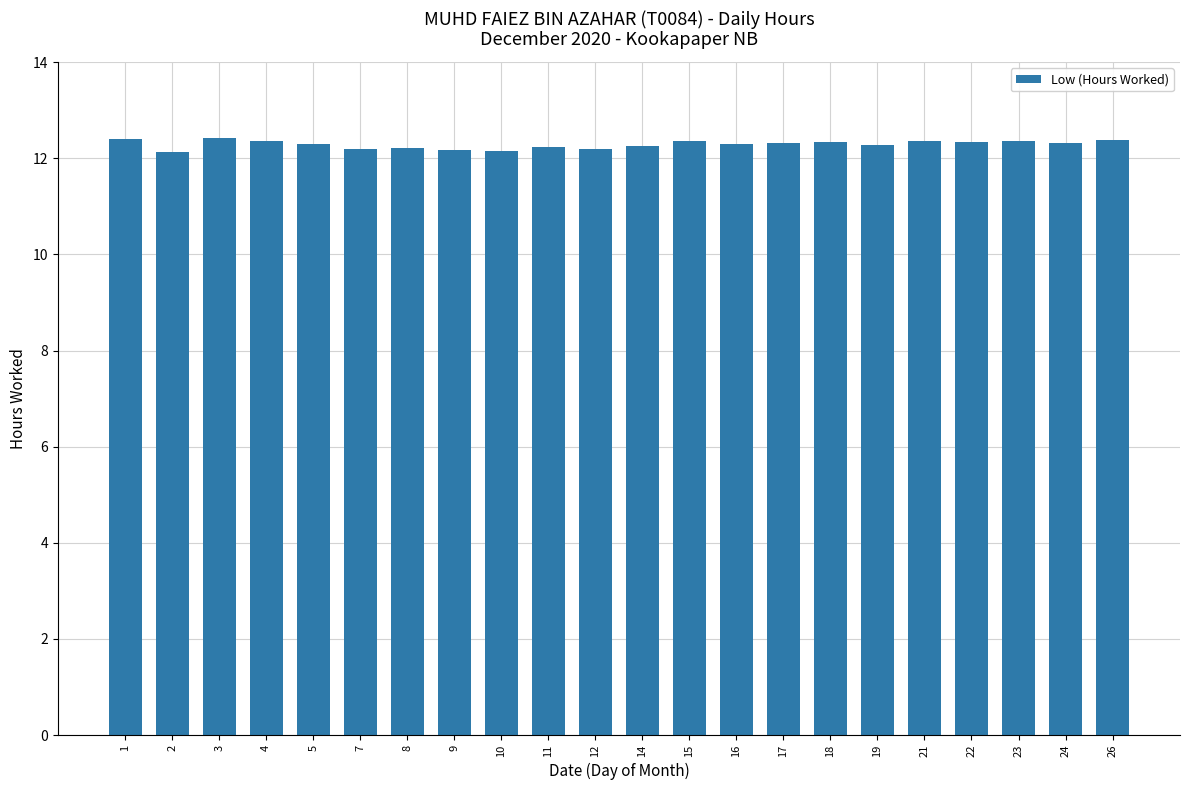

Count the values in the range 12 to 13.

22